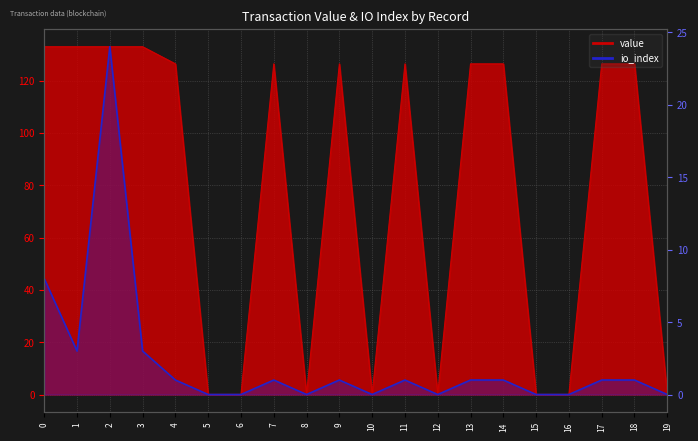

Reading left to right, extract all data points from this chart.

value: 0=133.0	1=133.0	2=133.0	3=133.0	4=126.4	5=0.0	6=0.0	7=126.4	8=0.0	9=126.4	10=0.0	11=126.4	12=0.0	13=126.4	14=126.4	15=0.0	16=0.0	17=126.4	18=126.4	19=0.0
io_index: 0=8.0	1=3.0	2=24.0	3=3.0	4=1.0	5=0.0	6=0.0	7=1.0	8=0.0	9=1.0	10=0.0	11=1.0	12=0.0	13=1.0	14=1.0	15=0.0	16=0.0	17=1.0	18=1.0	19=0.0